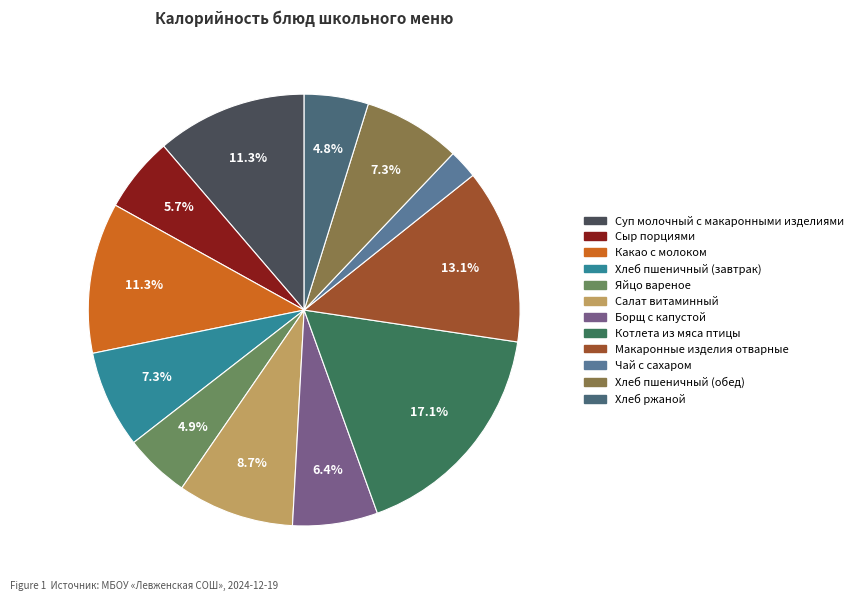

How many segments does this pie chart have?

12